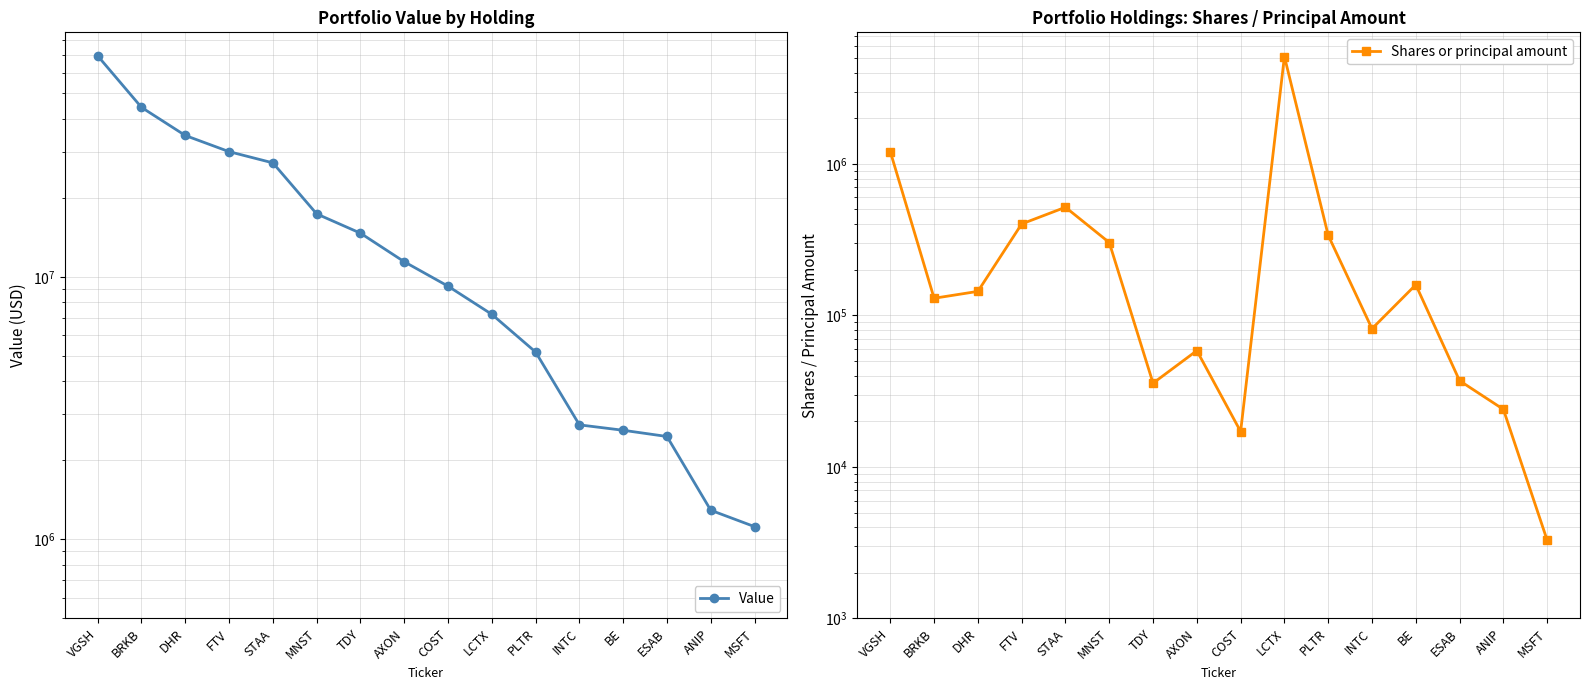

True or false: Shares or principal amount and Value intersect in this chart.

False